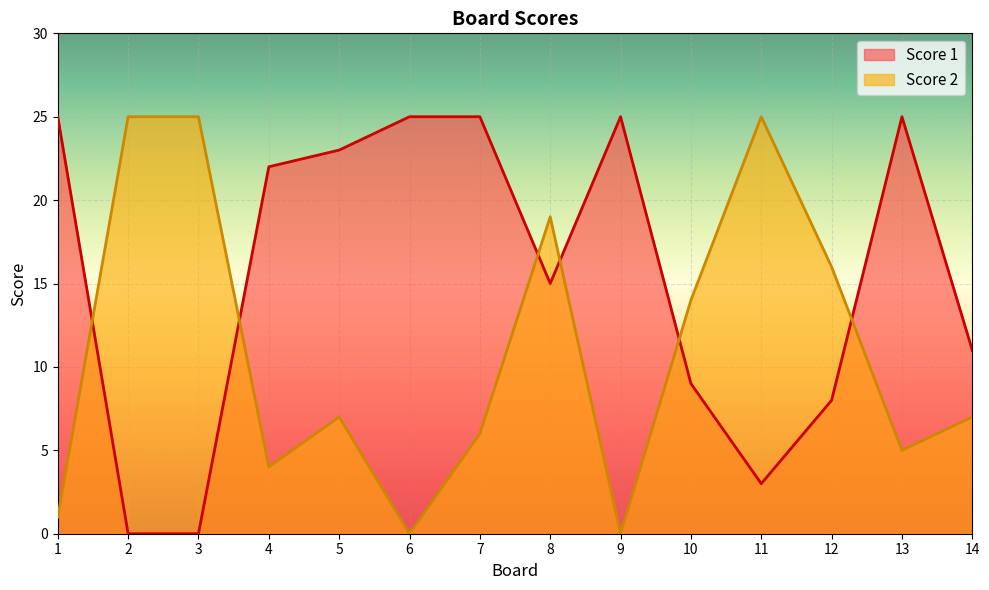

What is the spread (max minus min) of values at 11?

22